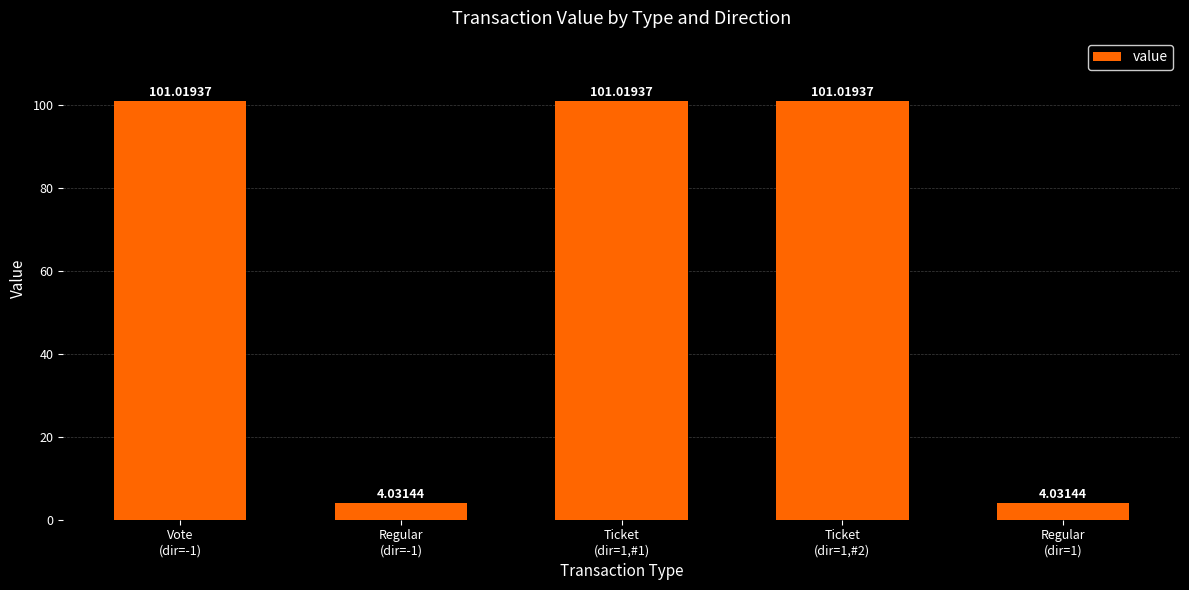

The chart shows a value of 101.0 at Ticket
(dir=1,#1). True or false?

True